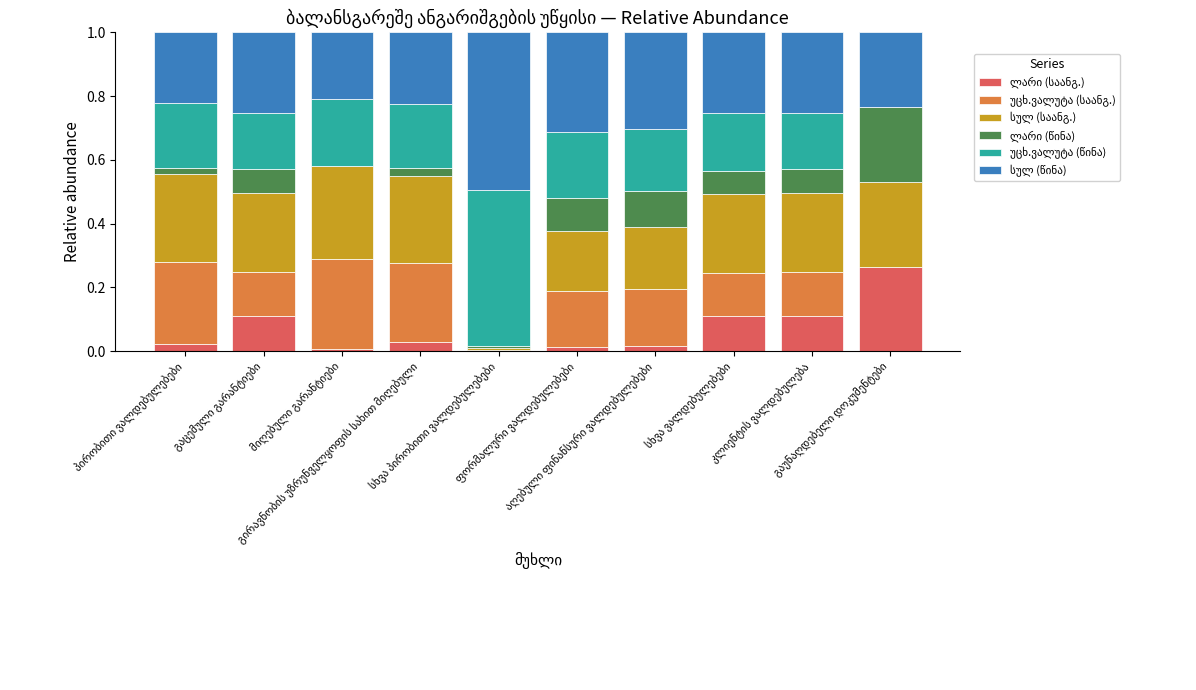

Count the number of data series in this chart.

6